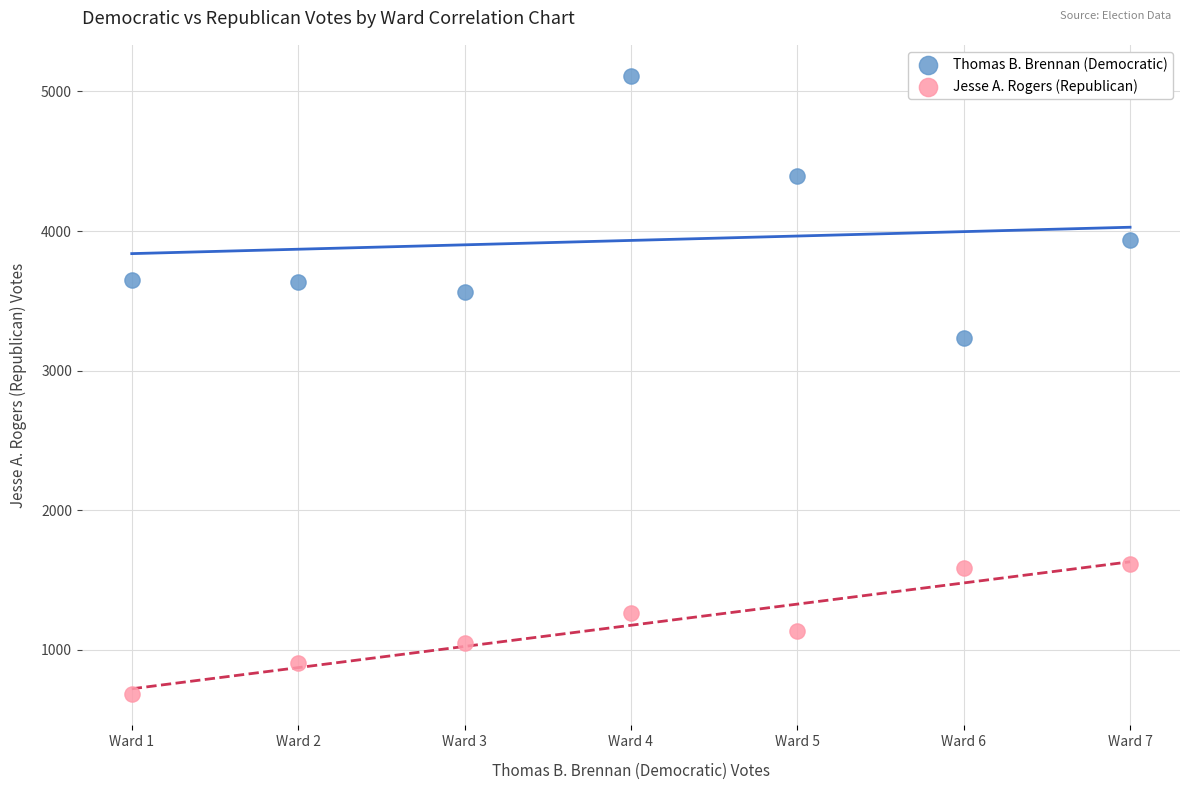

Which series has the largest Y range (max minus min)?

Thomas B. Brennan (Democratic)